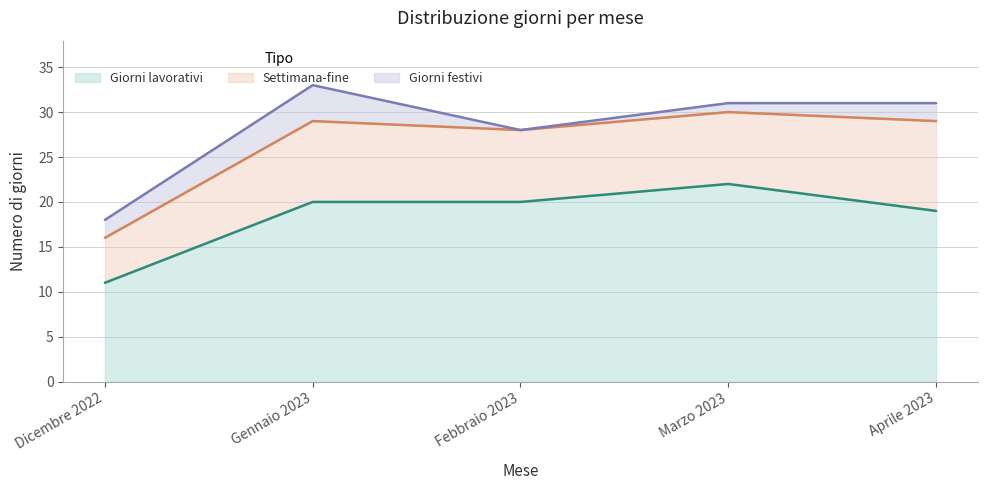

How many series are shown in this chart?

3